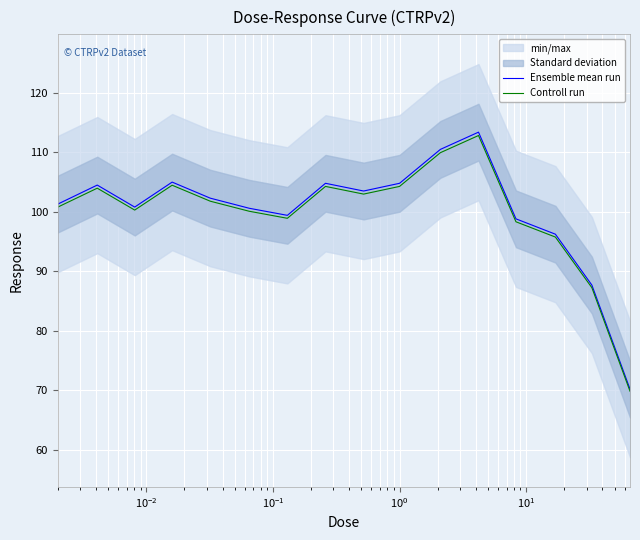

What is the minimum value for Ensemble mean run?

70.2